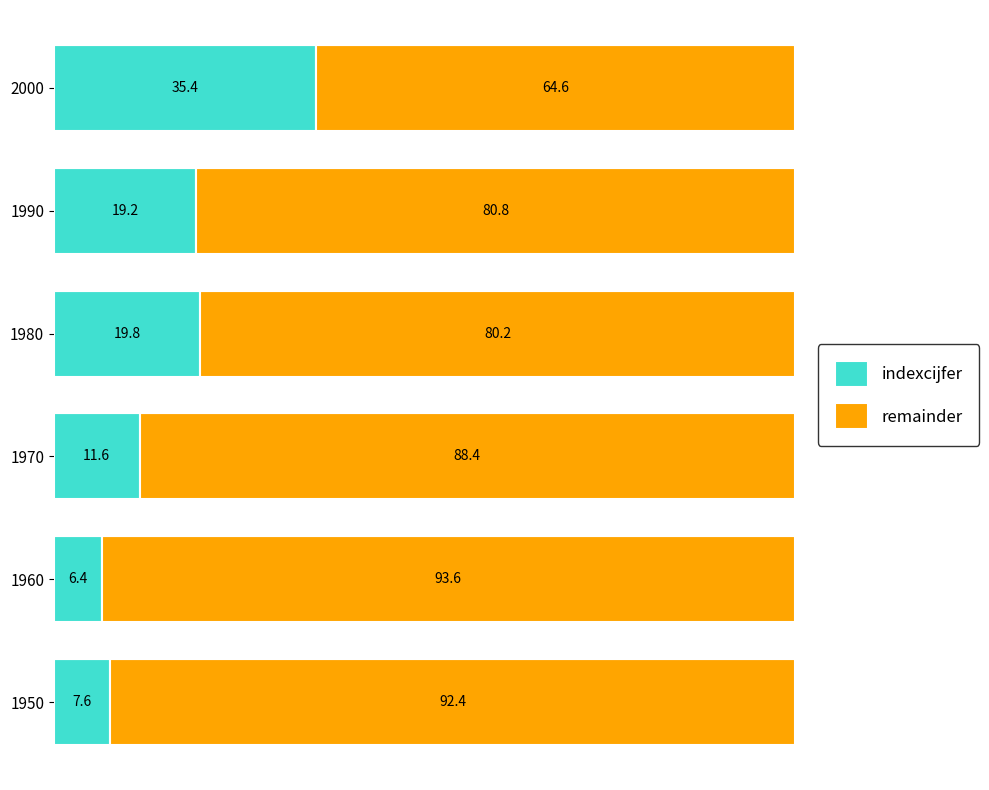

Read the indexcijfer value at 1990.

19.2